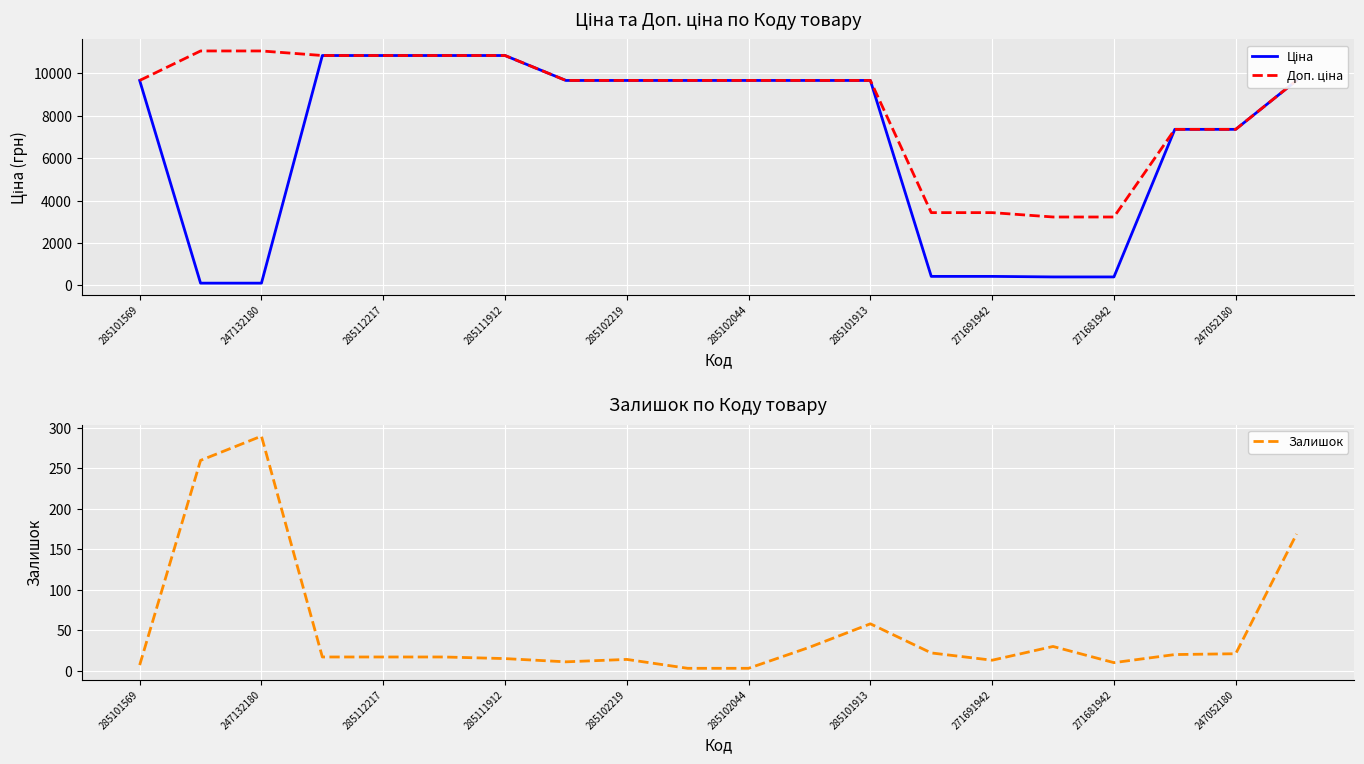

True or false: Доп. ціна and Залишок intersect in this chart.

False